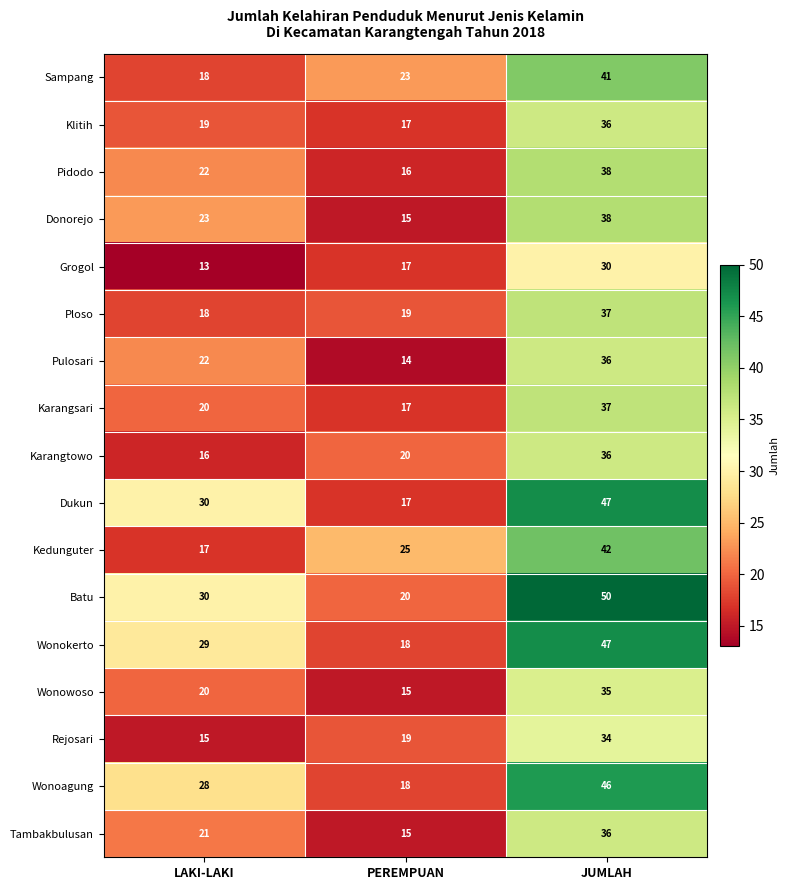

Where is Karangtowo nearest to the value 26?

PEREMPUAN